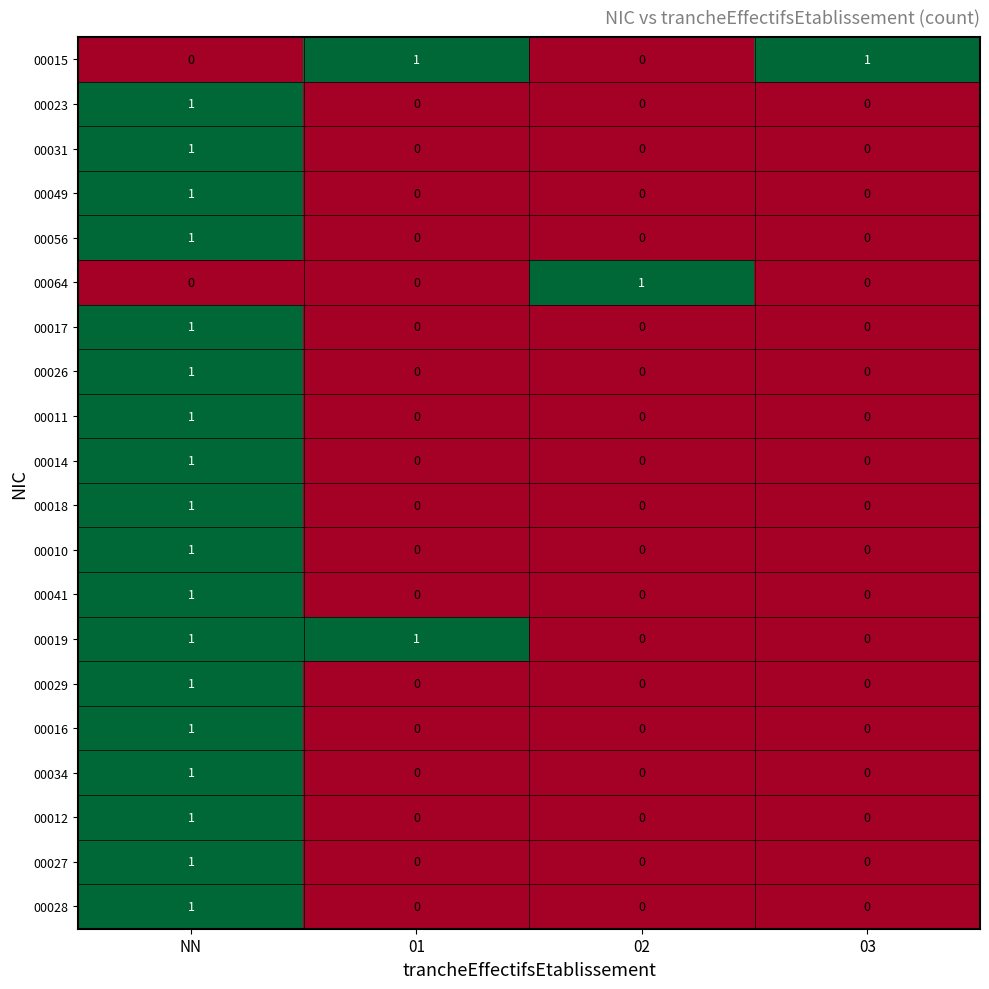

What is the spread (max minus min) of values at 02?

1